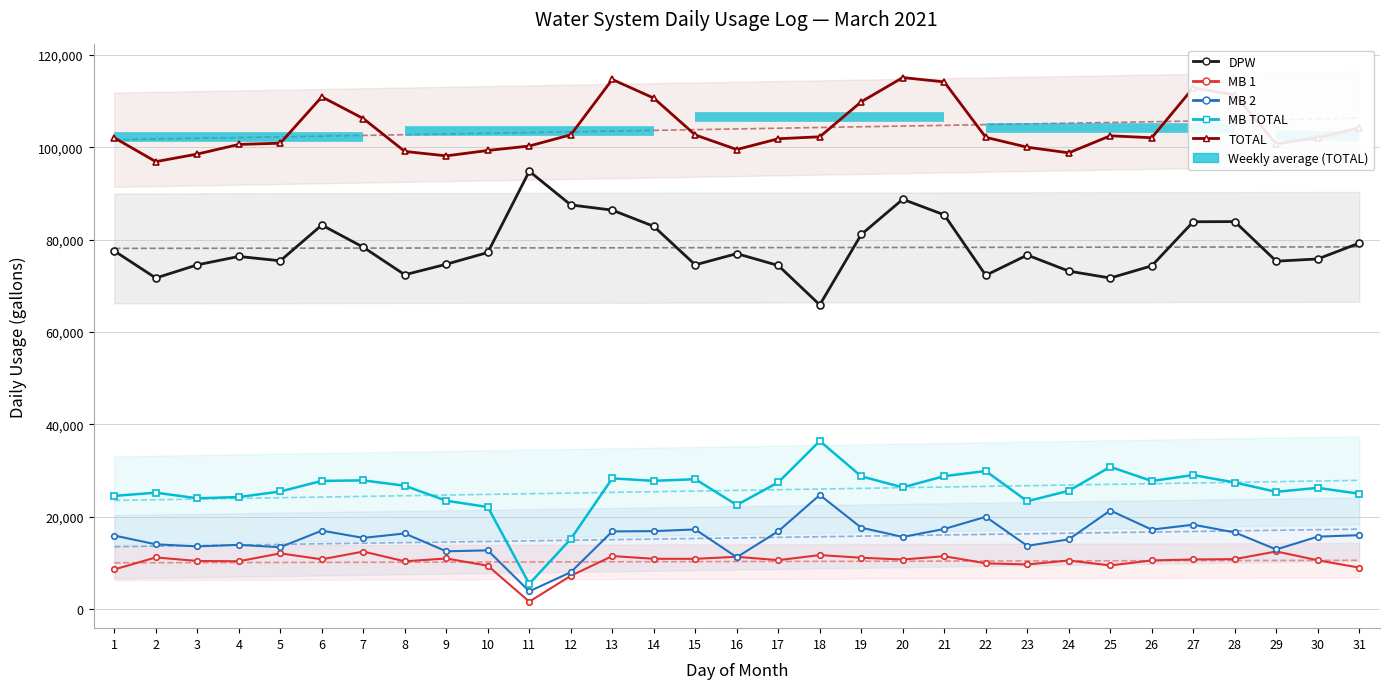

True or false: MB 1 and TOTAL intersect in this chart.

False